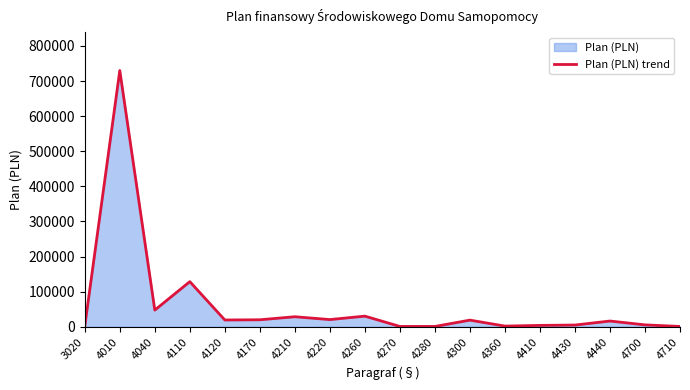

How many lines are shown in the chart?

1